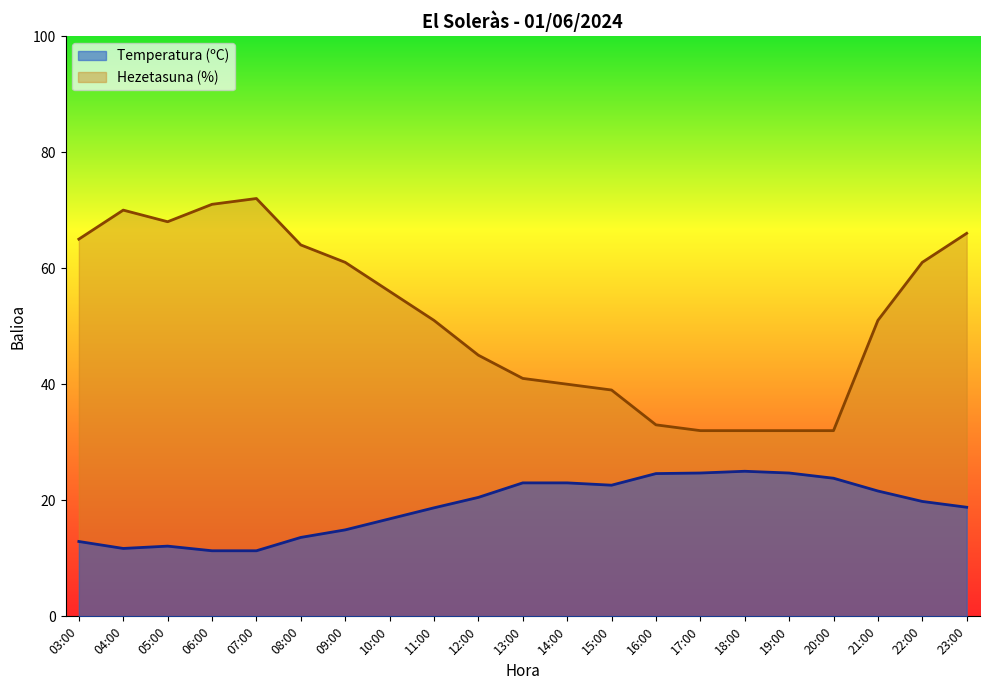

Which has a higher value, 17:00 or 22:00?

17:00